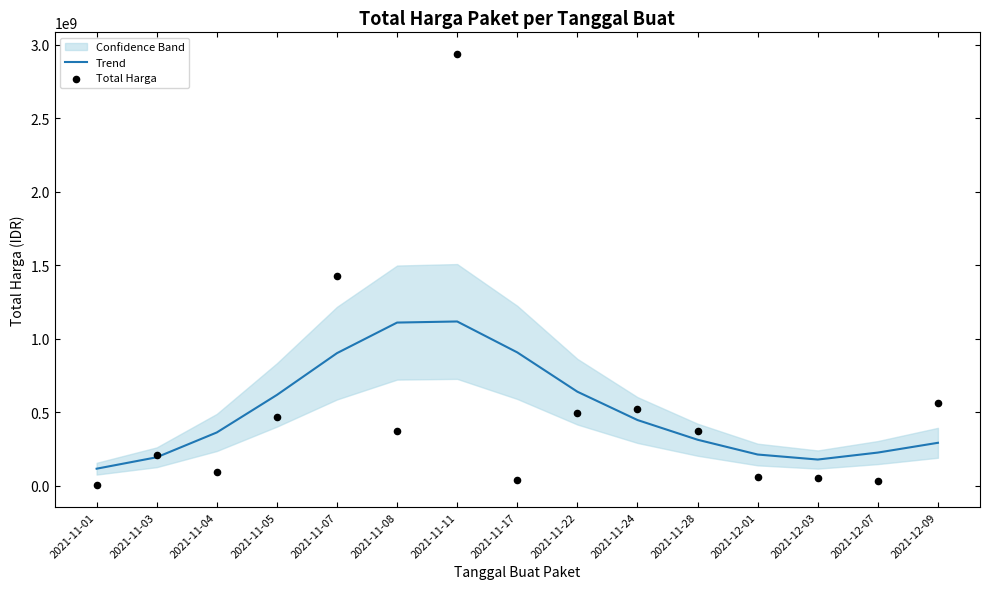

Is the value of Trend at 2021-11-28 greater than the value of Total Harga at 2021-11-05?

No